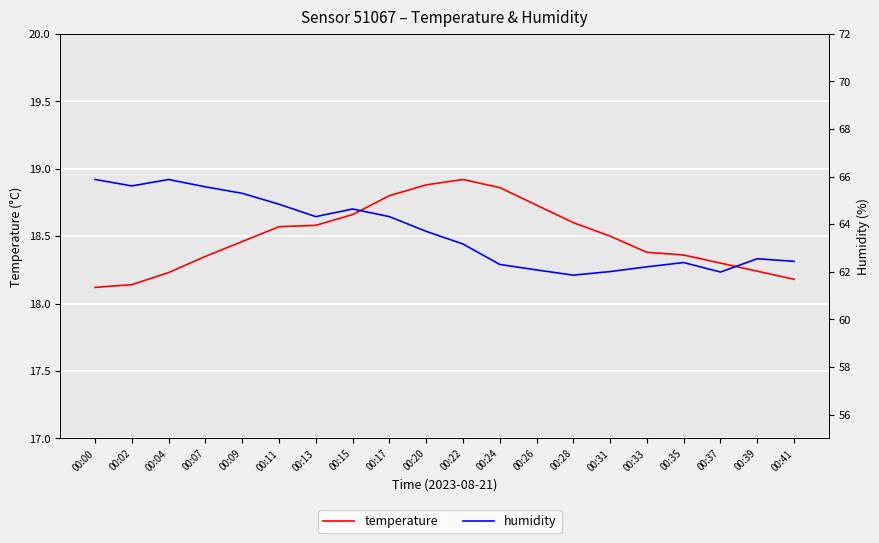

How many values in the humidity series exceed 63?

11